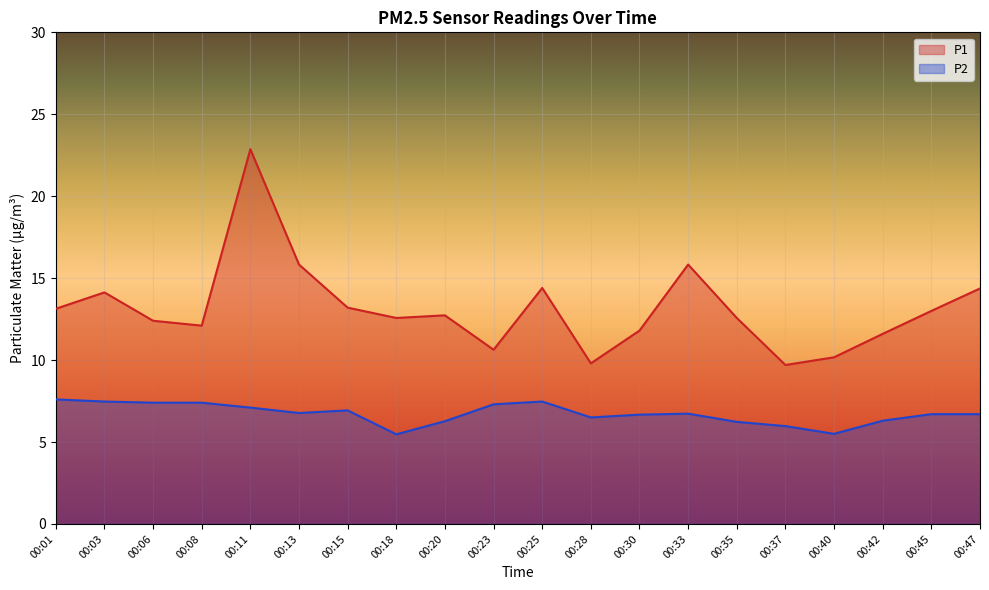

What is the average value of the P2 series?

6.7